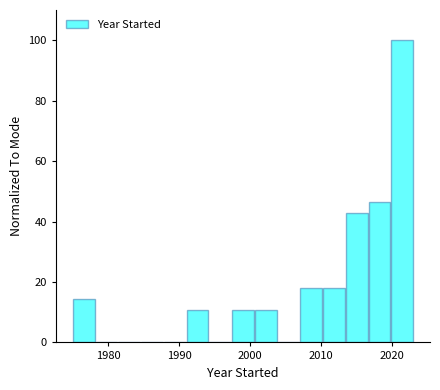

Read against the x-axis, roughly where is the centre of the tallest bar?

2021